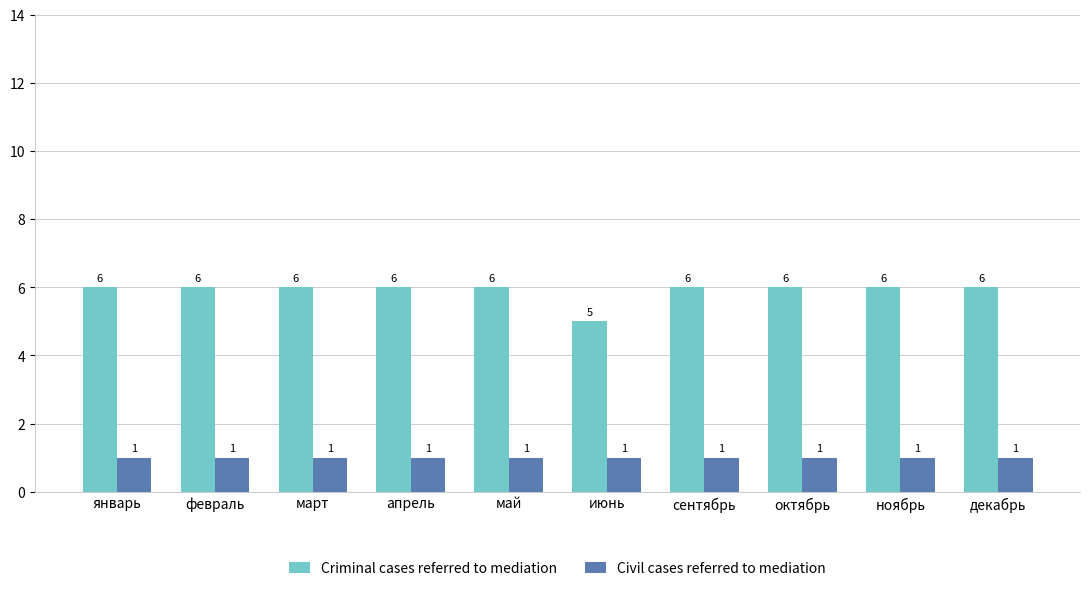

Between апрель and июнь, which series saw the biggest shift?

Criminal cases referred to mediation